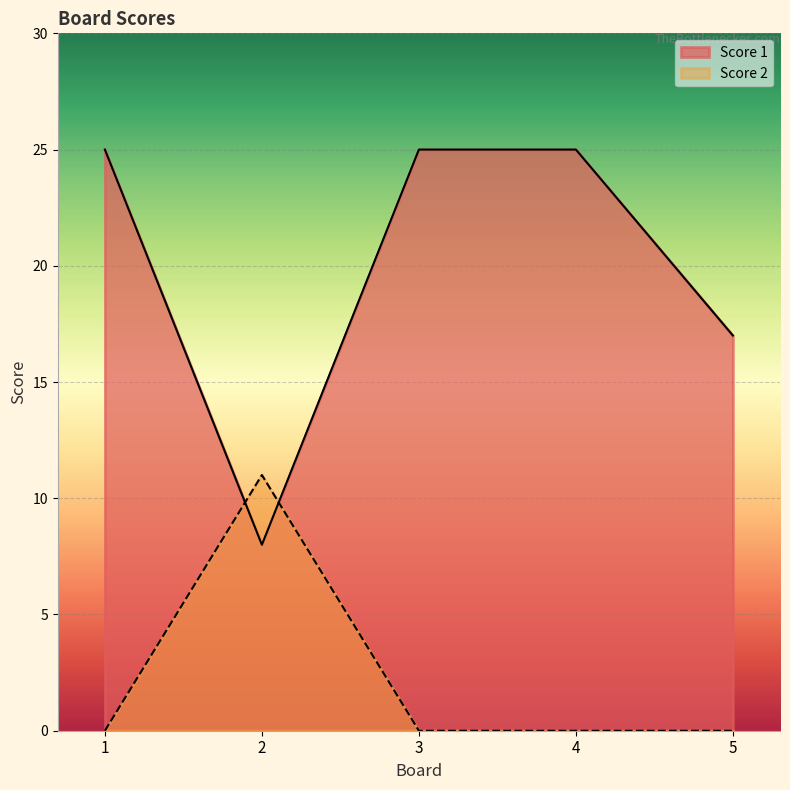

What is the total value across all series at 3?

25